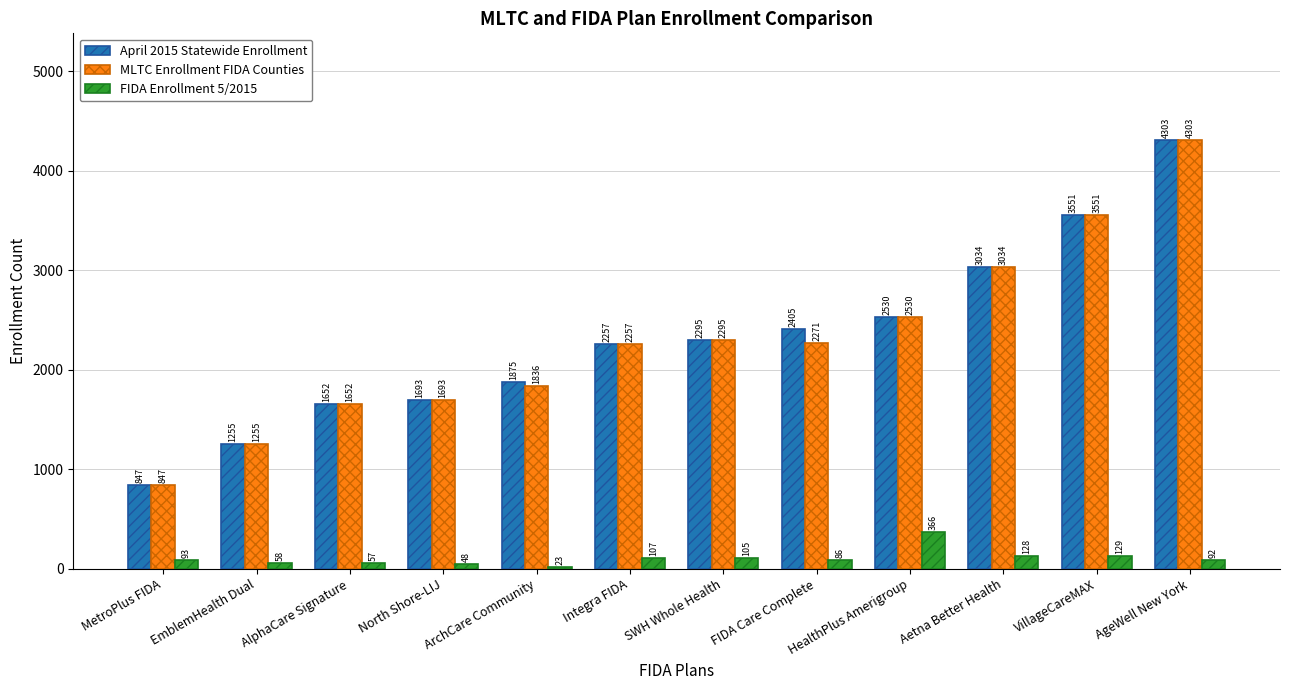

What is the approximate value of April 2015 Statewide Enrollment at AgeWell New York, to the nearest 100?

4300